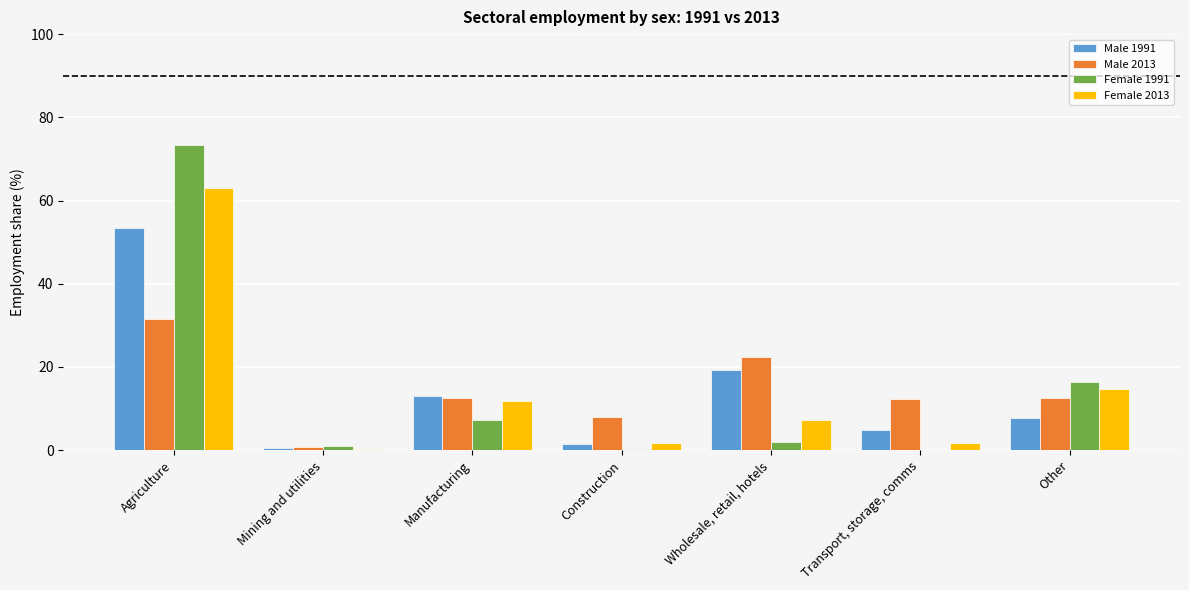

Which series has the largest range (max minus min)?

Female 1991